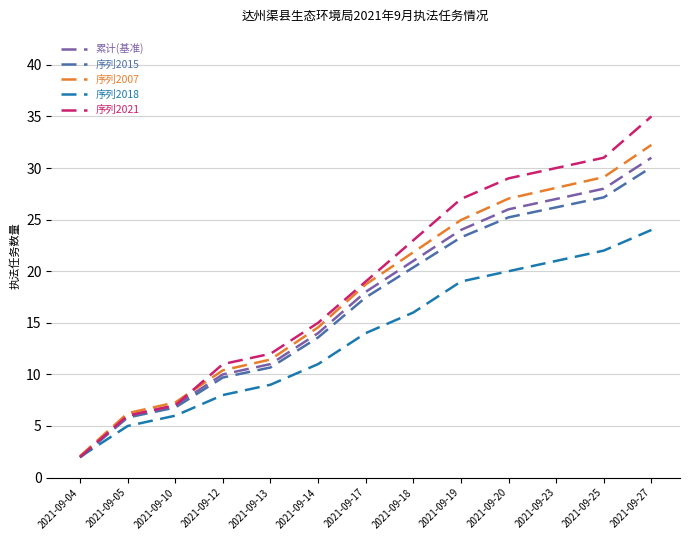

Rank the categories by 序列2015 value from highest to lowest.

2021-09-27, 2021-09-25, 2021-09-23, 2021-09-20, 2021-09-19, 2021-09-18, 2021-09-17, 2021-09-14, 2021-09-13, 2021-09-12, 2021-09-10, 2021-09-05, 2021-09-04